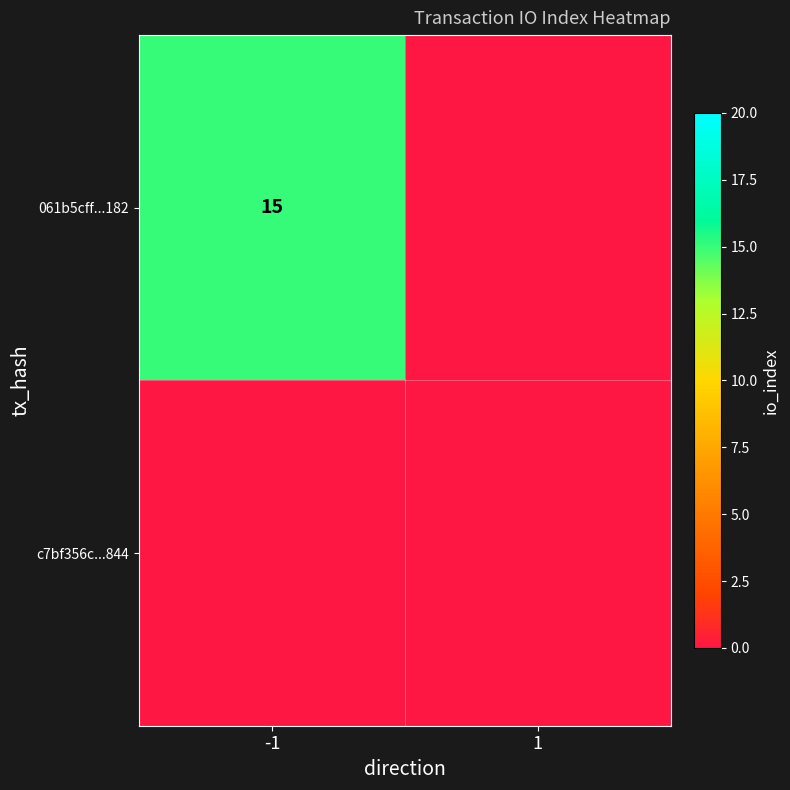

Is it true that 061b5cff...182 equals 15 at -1?

True